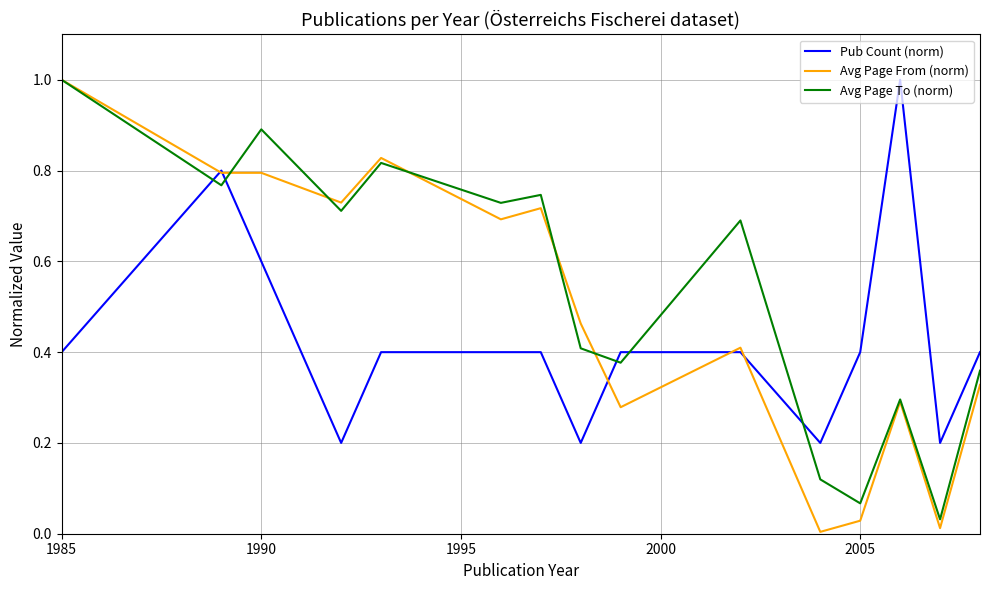

Which series has the largest total across all categories?

Avg Page To (norm)